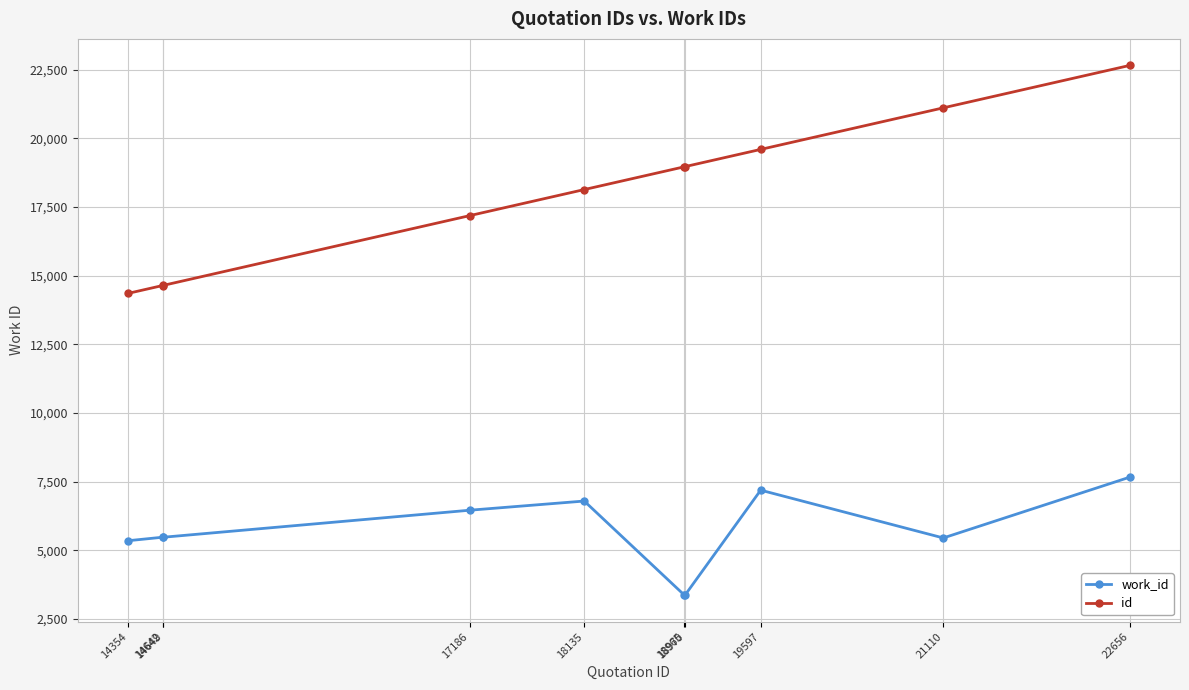

What is the sum of all id values?

180264